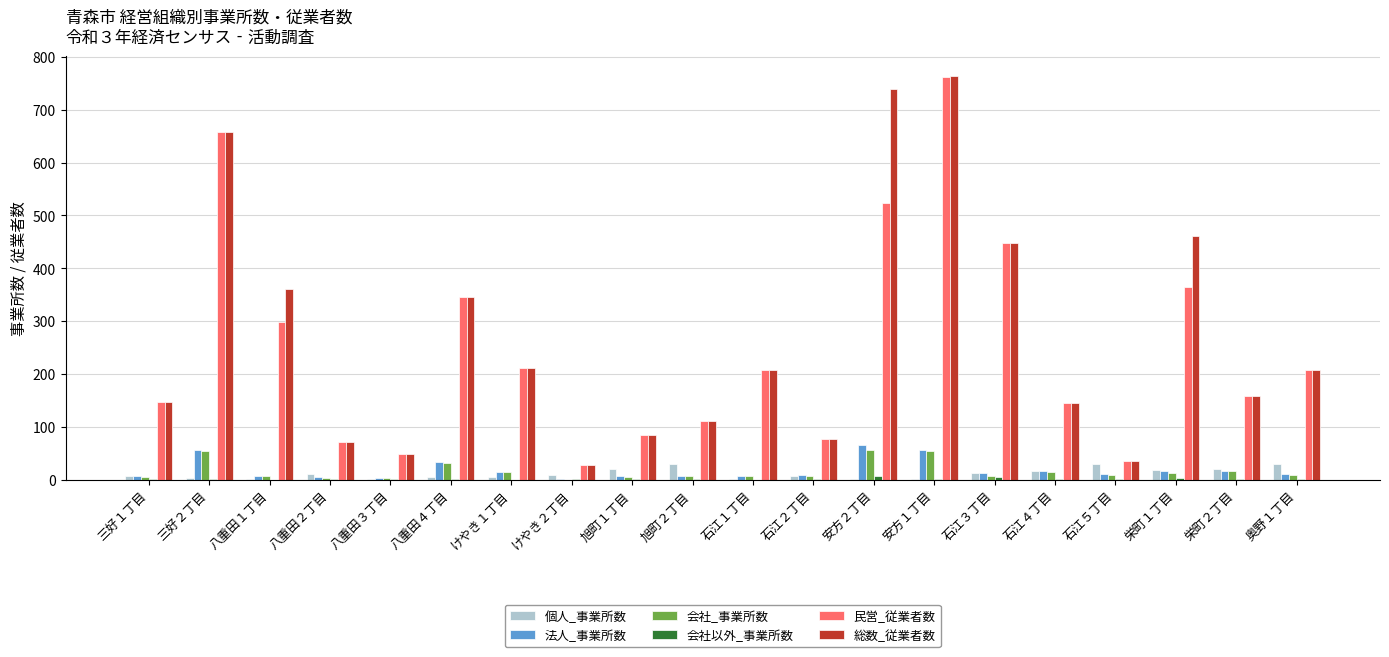

How many groups of bars are there?

20